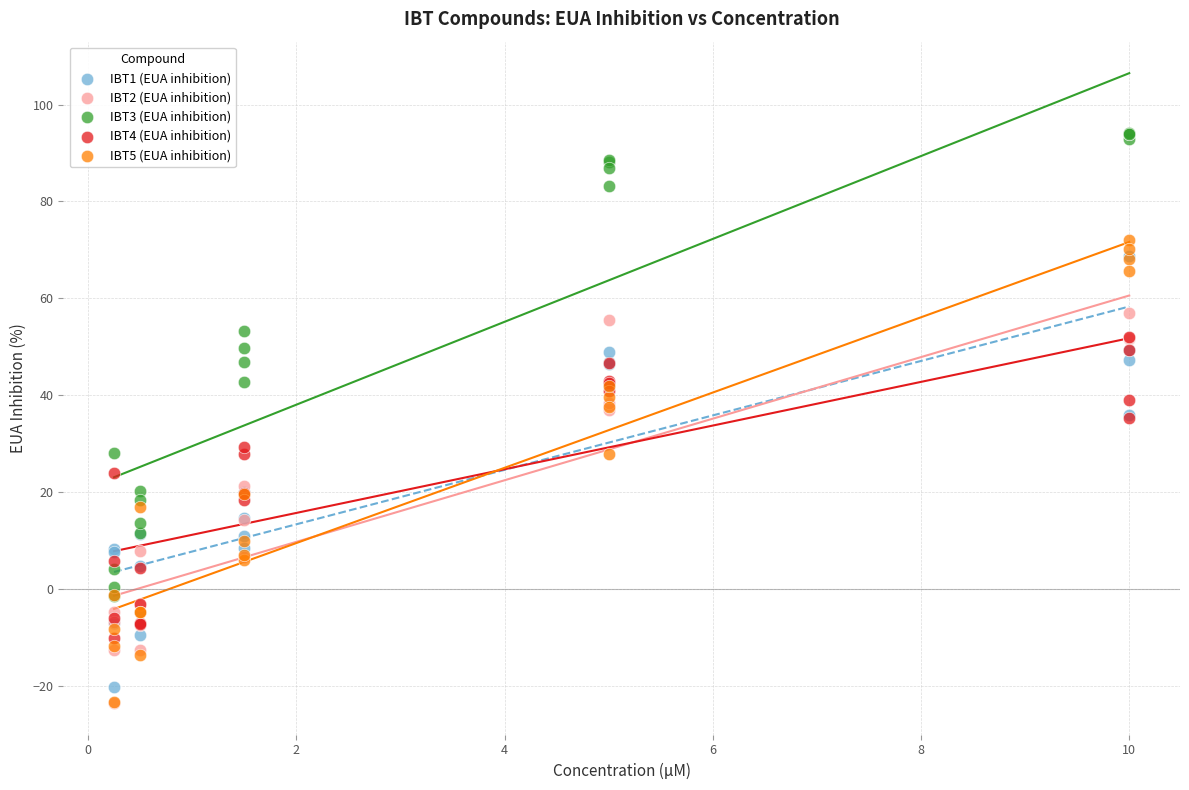

Which series contains the highest Y value?

IBT3 (EUA inhibition)